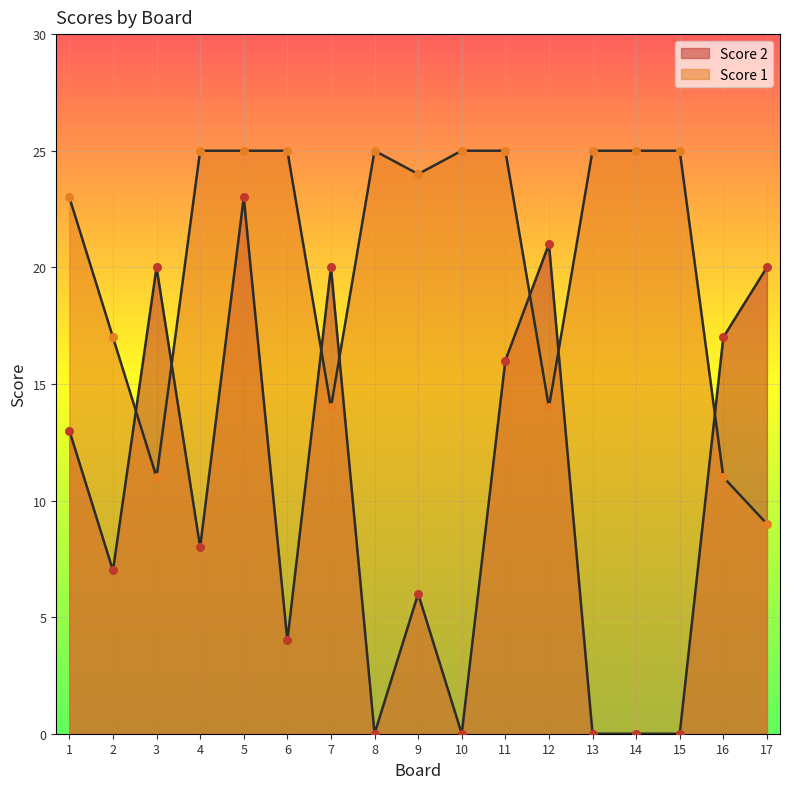

Which series has the widest spread of Y values?

Score 2